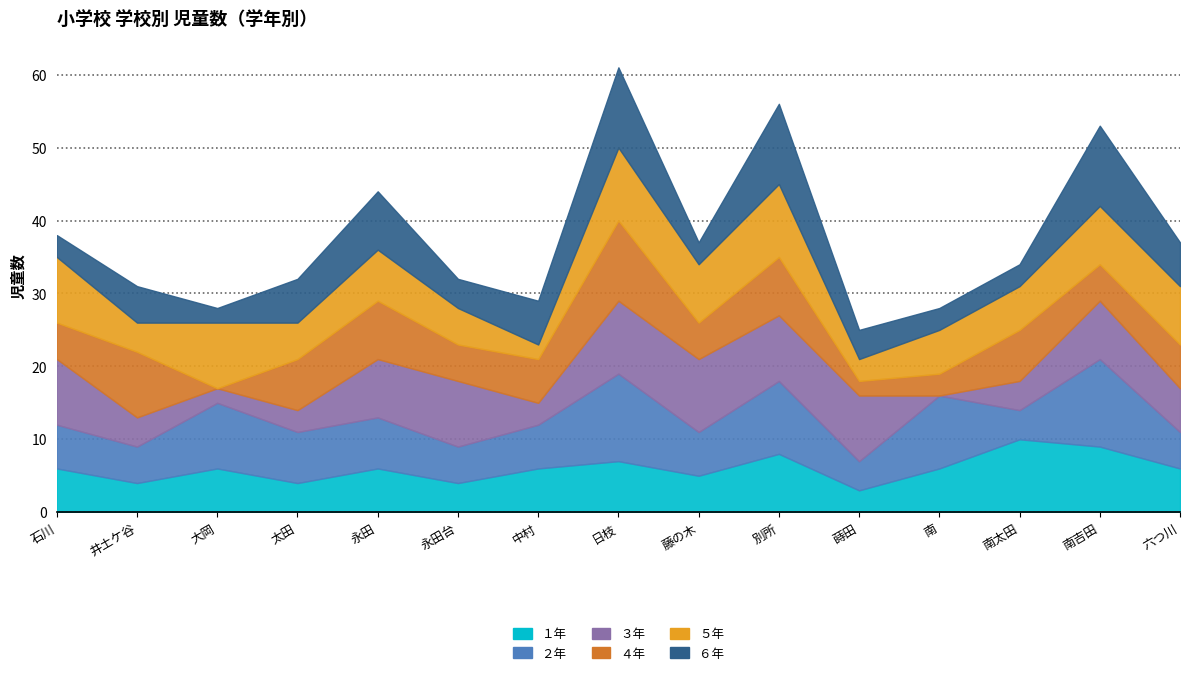

What is the highest value of the ５年 series?

10